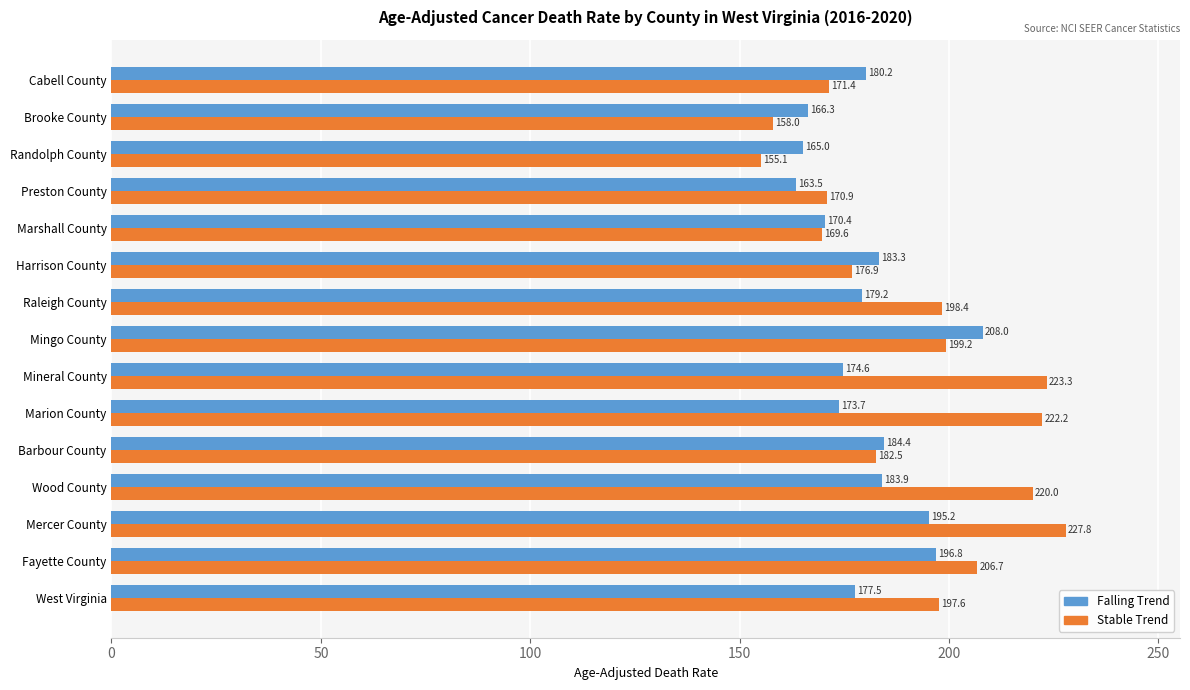

Which label corresponds to the smallest value in the chart?

Randolph County